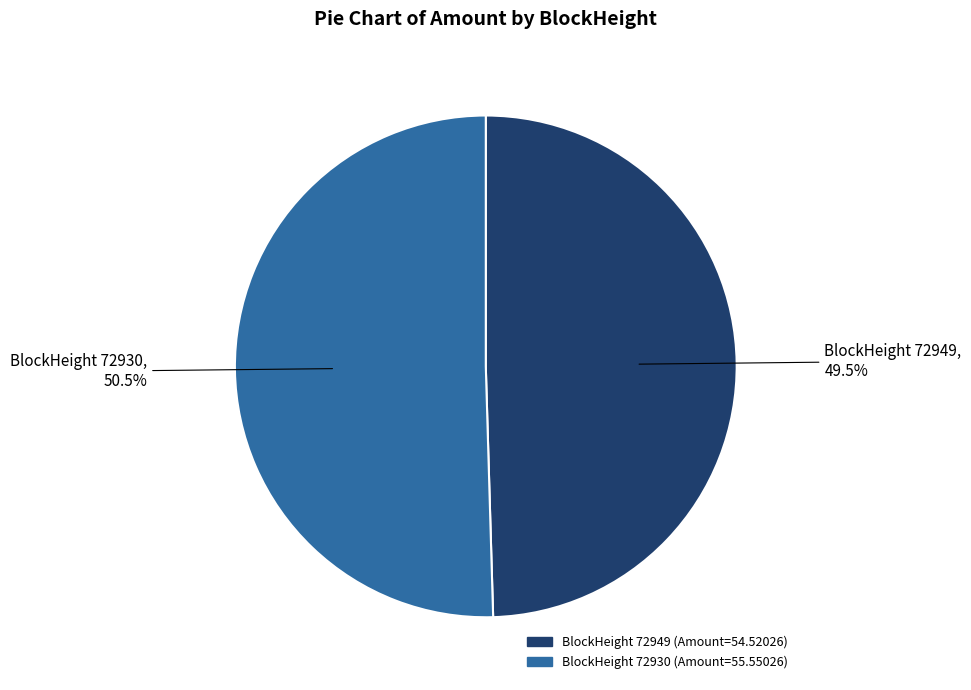

Is there a majority slice in this chart?

Yes